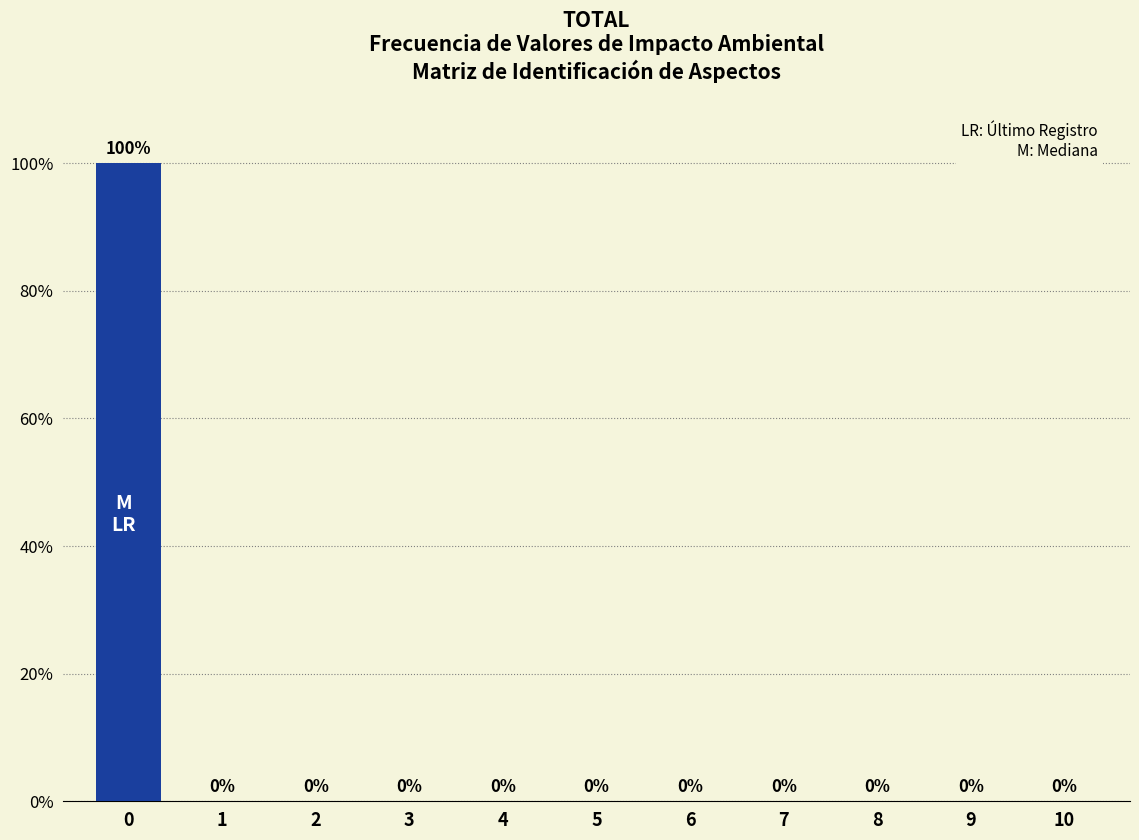

Reading left to right, extract all data points from this chart.

0=100	1=0	2=0	3=0	4=0	5=0	6=0	7=0	8=0	9=0	10=0